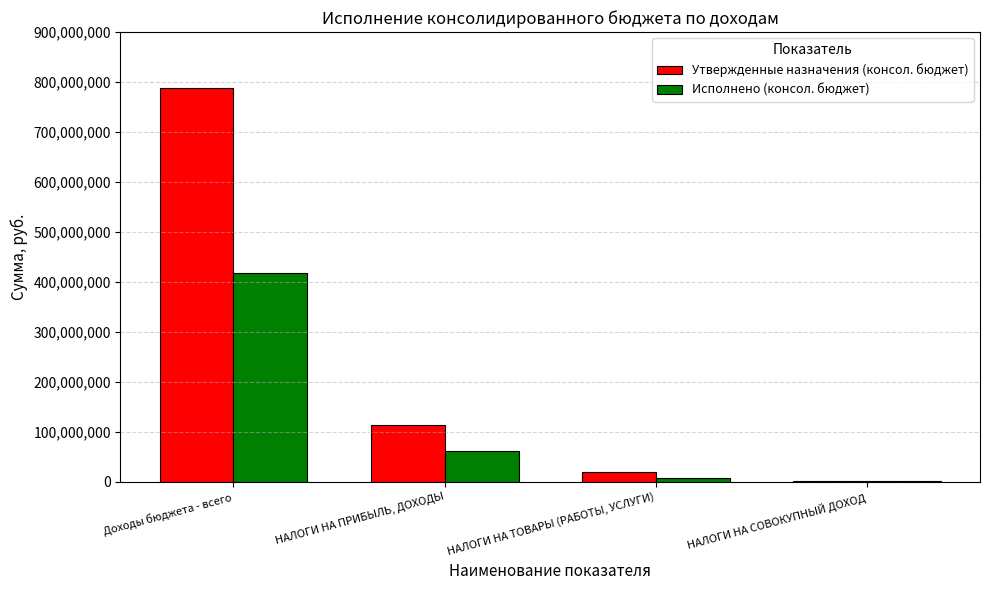

Is the value of Утвержденные назначения (консол. бюджет) at Доходы бюджета - всего greater than the value of Исполнено (консол. бюджет) at НАЛОГИ НА СОВОКУПНЫЙ ДОХОД?

Yes